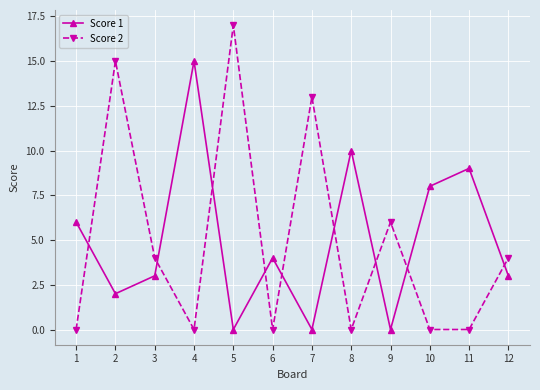

At which category does Score 1 reach its first local valley?

2